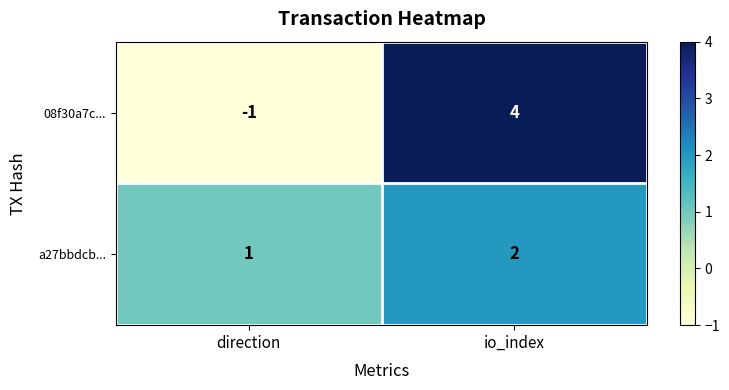

What is the sum of the 08f30a7c... values at direction and io_index?

3